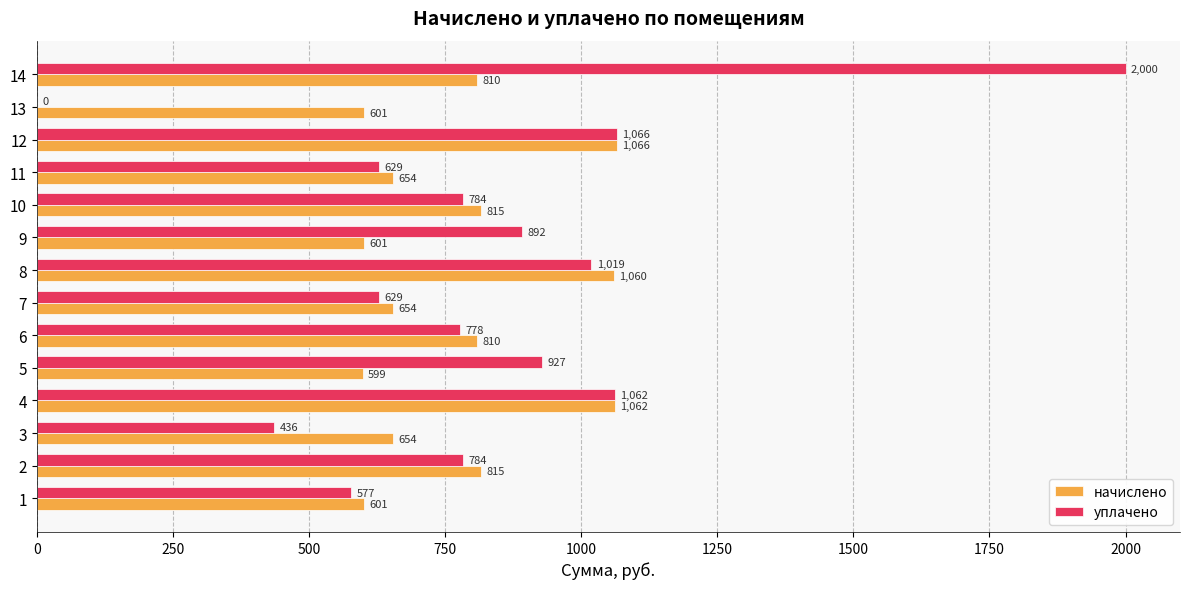

At which category is the sum across all series the highest?

14